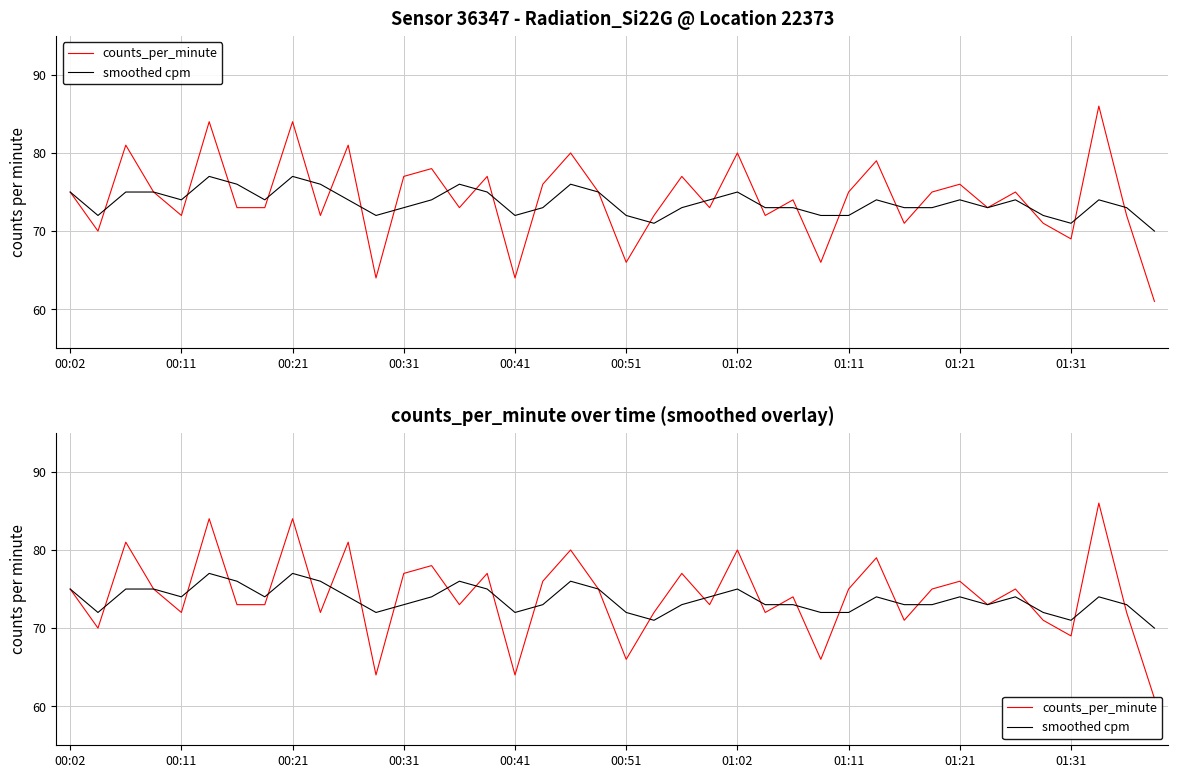

Which series has the largest total across all categories?

counts_per_minute